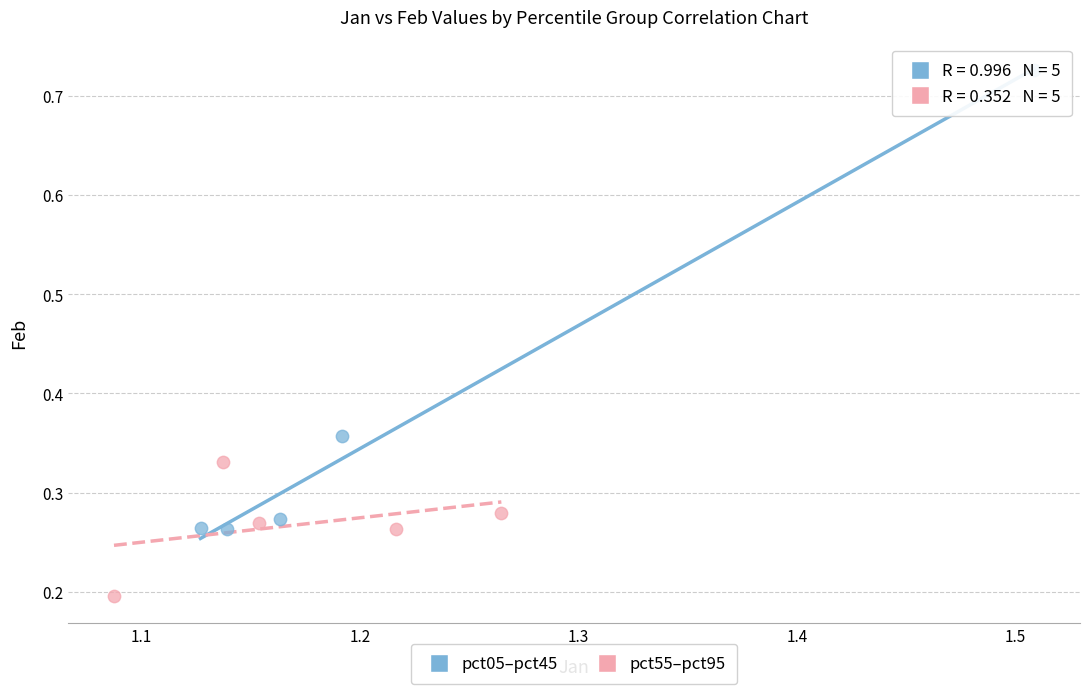

Which series reaches the maximum Y coordinate?

pct05–pct45